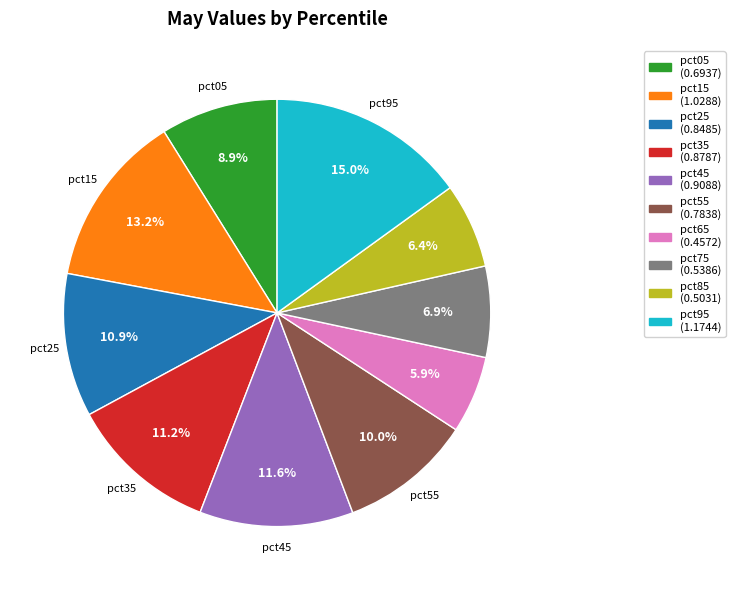

True or false: pct95 accounts for 4% of the total.

False